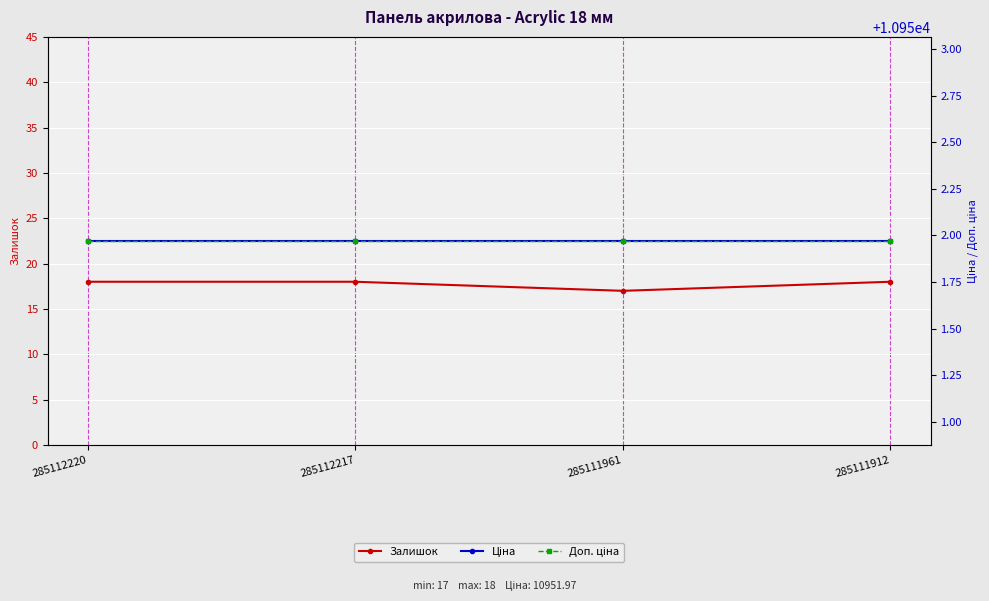

What is the sum of all Залишок values?

71